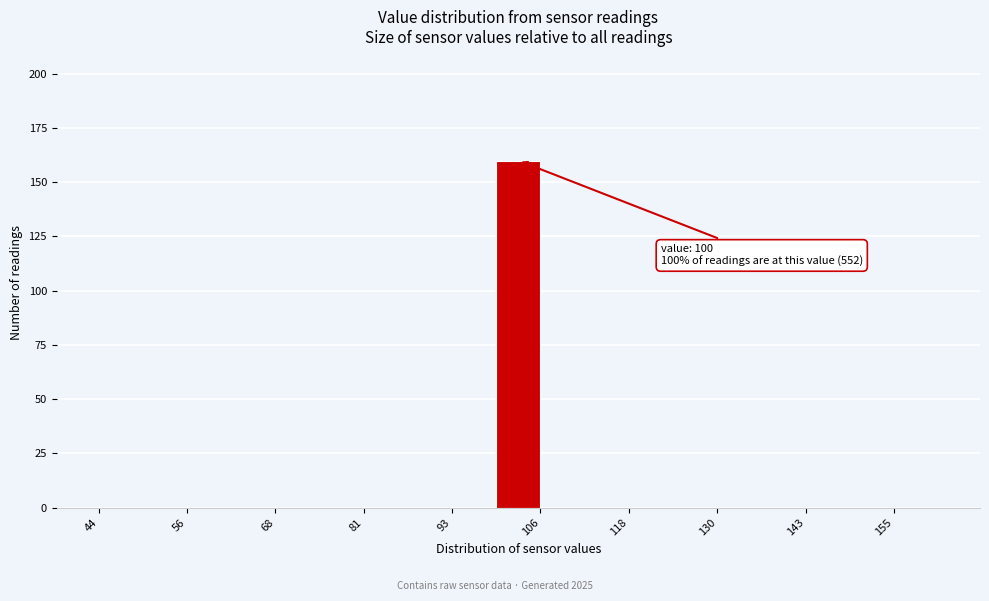

Read against the x-axis, roughly where is the centre of the tallest bar?

104